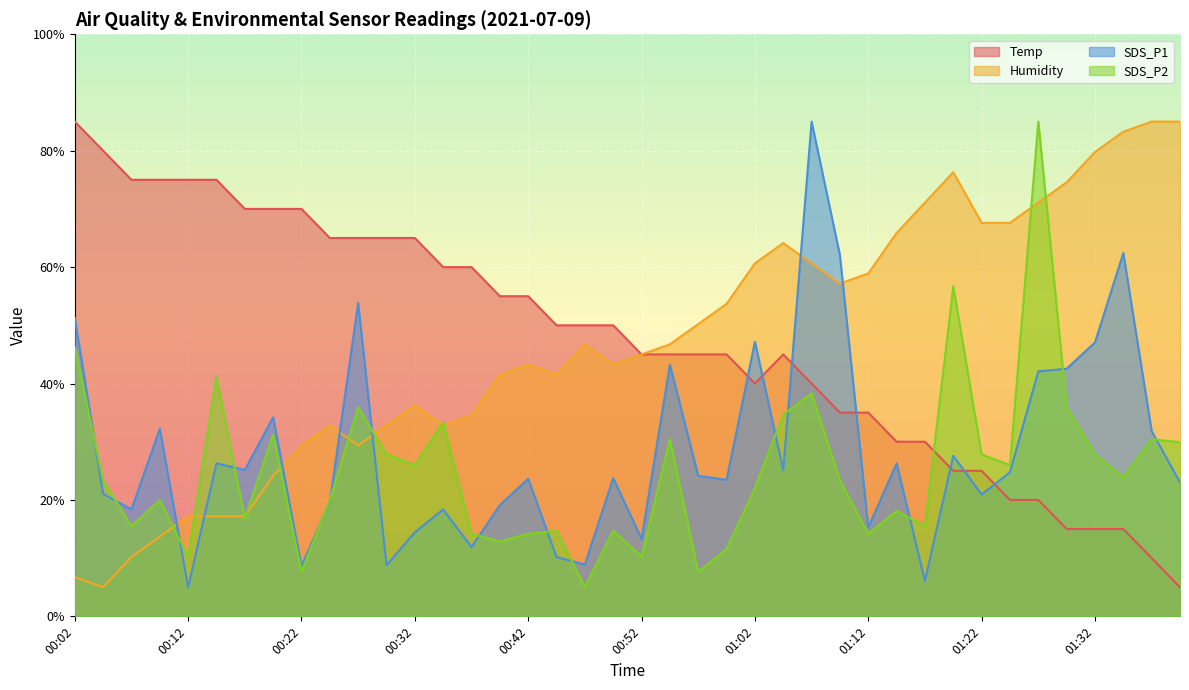

What is the maximum value for Temp?

85.0